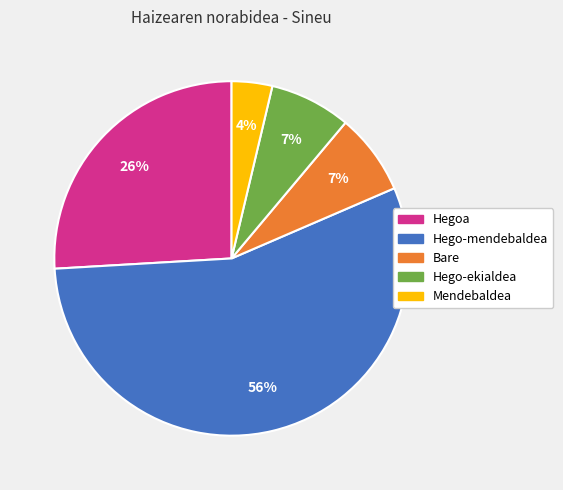

Is Hego-mendebaldea the majority of the pie?

Yes